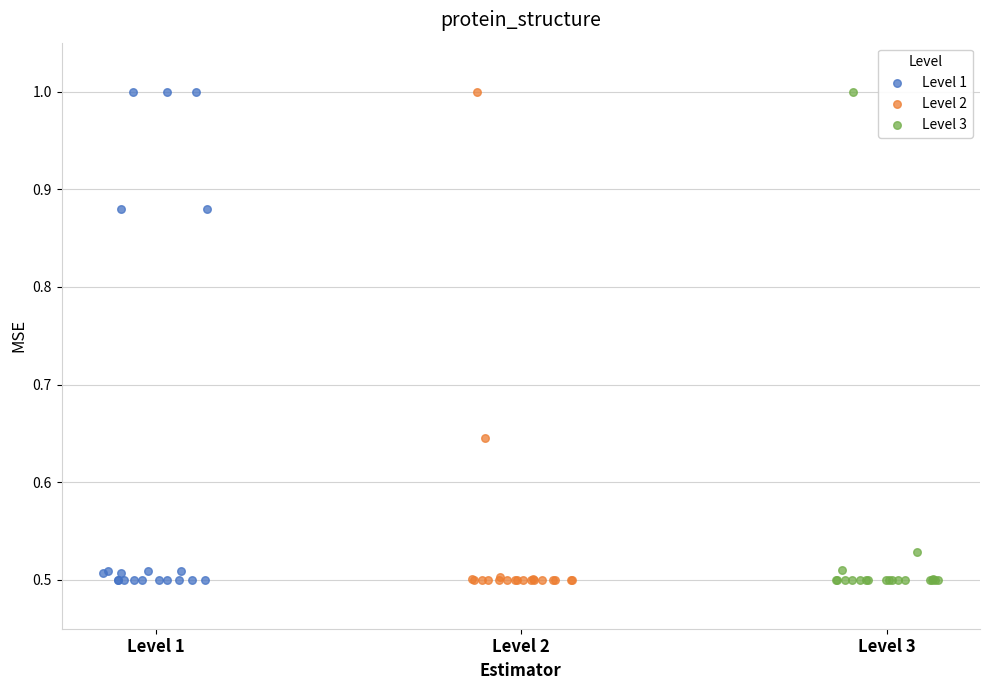

What are all the series names shown in the legend?

Level 1, Level 2, Level 3